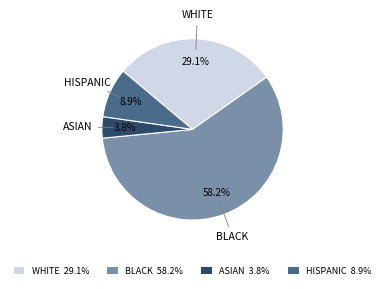

Combined, what portion of the pie is BLACK 58.2% and ASIAN 3.8%?

62.0%